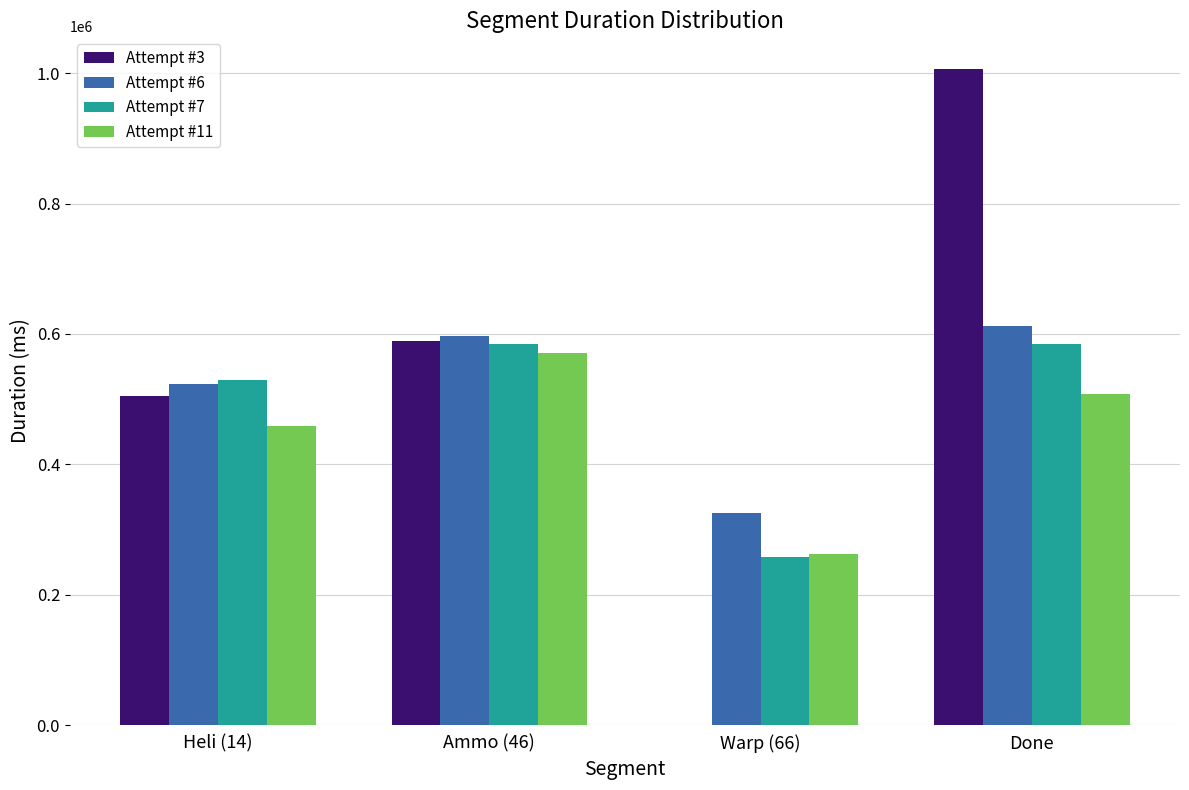

Between Ammo (46) and Done, which series saw the biggest shift?

Attempt #3